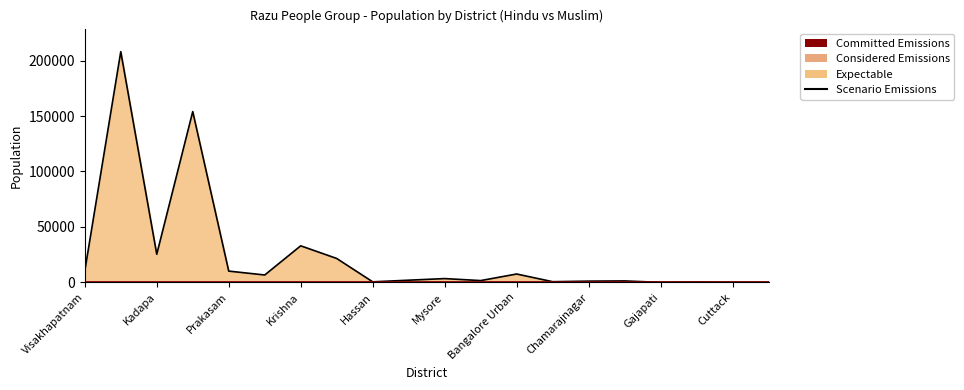

What position from the left is Chamarajnagar?

15